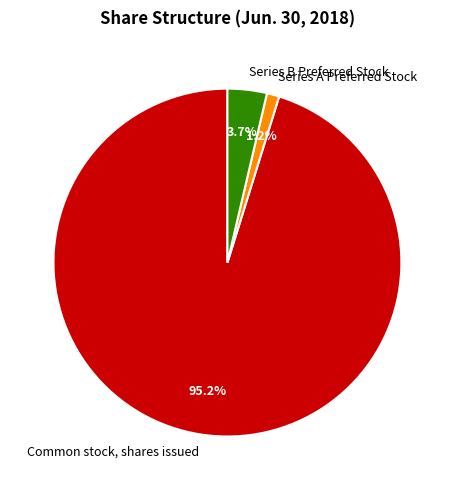

To the nearest percent, what is the average slice percentage?

33%